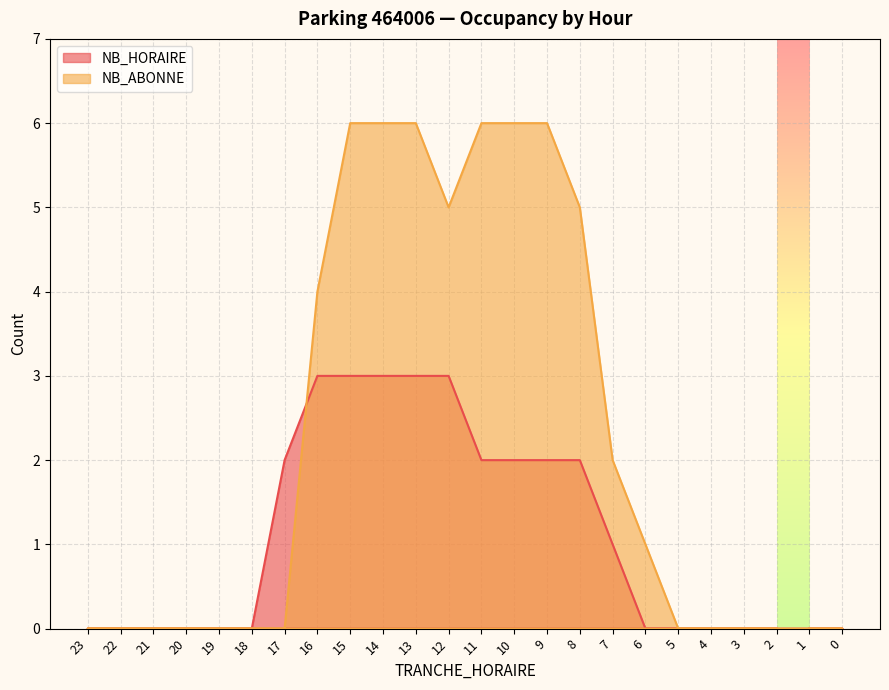

What is the difference between the maximum and minimum values in the NB_HORAIRE series?

3